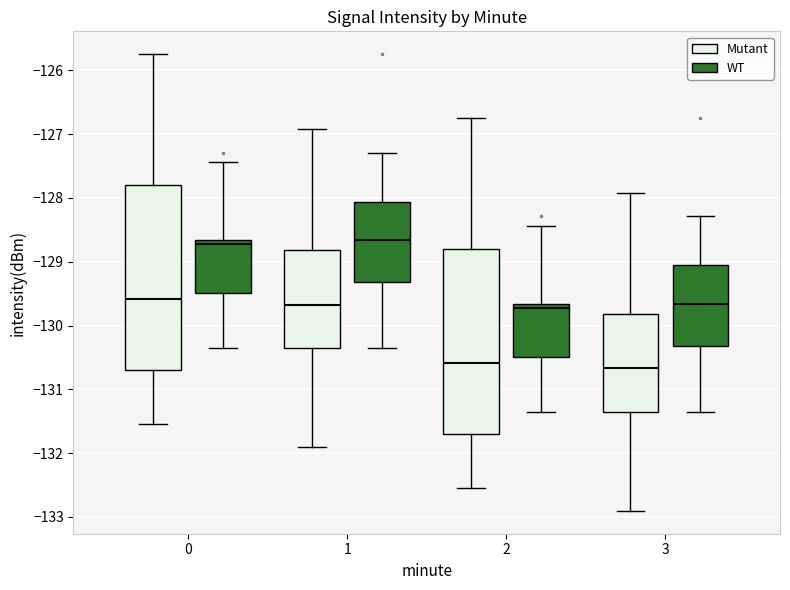

Reading left to right, read every box against the y-axis: the position of its median line, the range the box covers, and the ends of its whiskers. The values are not printed on the chart, so give them approximately, as read against the axis.

0 (Mutant): median -129.6, box -130.7 to -127.8, whiskers -131.5 to -125.7
0 (WT): median -128.7 (just below the box's upper edge), box -129.5 to -128.7, whiskers -130.4 to -127.4
1 (Mutant): median -129.7, box -130.4 to -128.8, whiskers -131.9 to -126.9
1 (WT): median -128.7, box -129.3 to -128.1, whiskers -130.4 to -127.3
2 (Mutant): median -130.6, box -131.7 to -128.8, whiskers -132.5 to -126.7
2 (WT): median -129.7 (just below the box's upper edge), box -130.5 to -129.7, whiskers -131.4 to -128.4
3 (Mutant): median -130.7, box -131.4 to -129.8, whiskers -132.9 to -127.9
3 (WT): median -129.7, box -130.3 to -129.1, whiskers -131.4 to -128.3